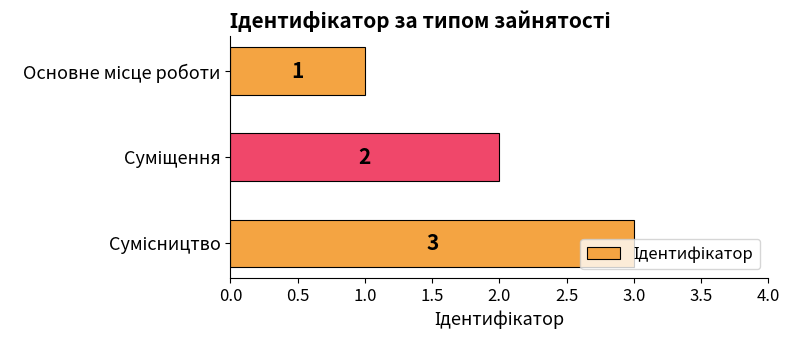

What is the value of the 2nd bar from the top?

2